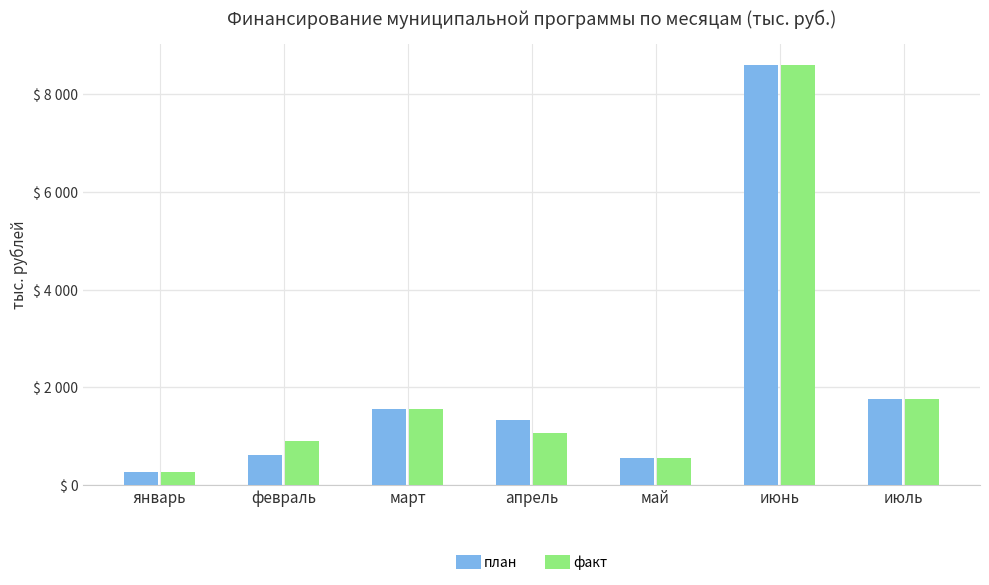

What is the smallest value displayed?

273.0